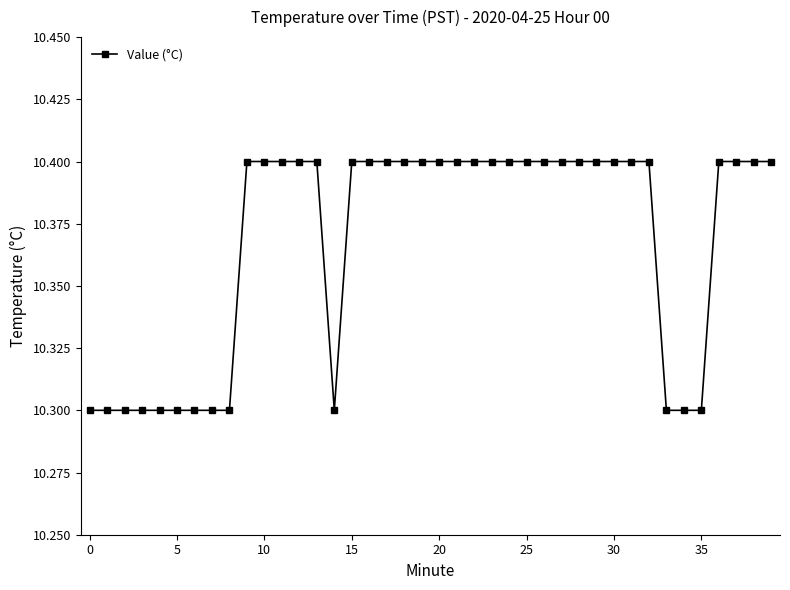

What is the value of the 12th point from the left?

10.4